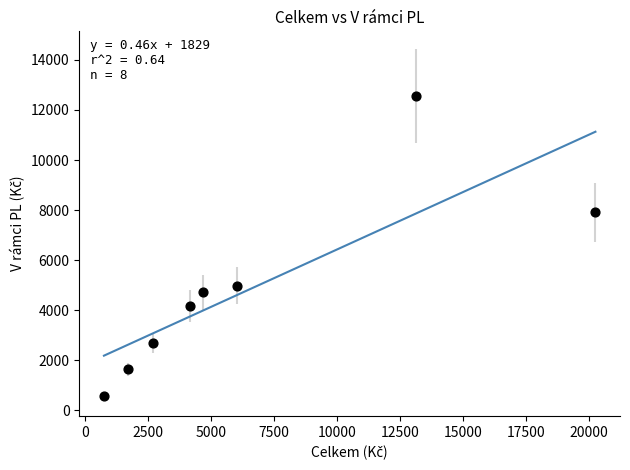

What Y value in the scatter plot is closest to 6557?

7914.3